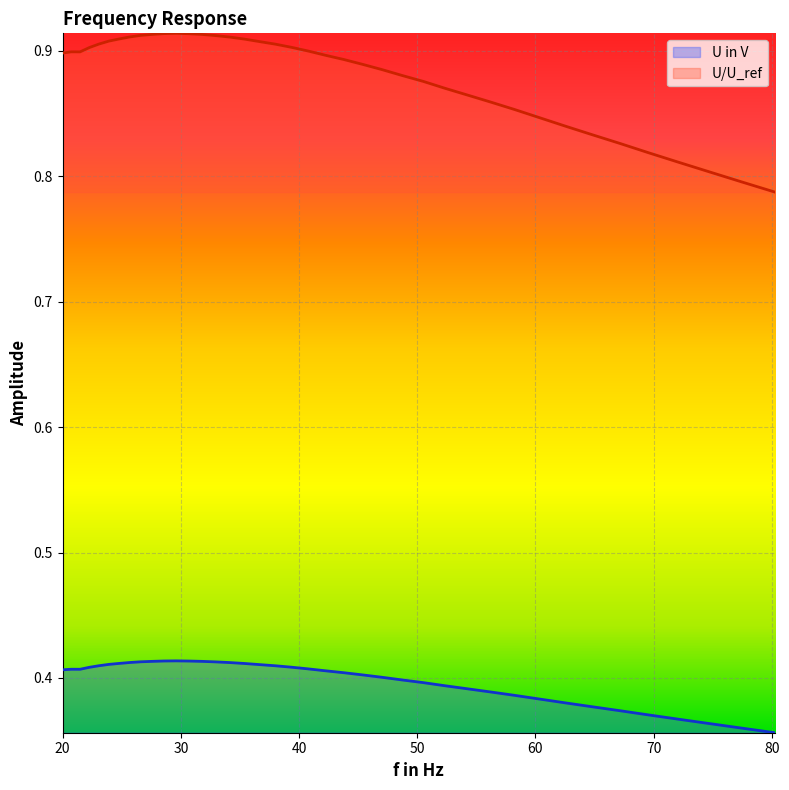

Which series has the widest spread of values?

U/U_ref